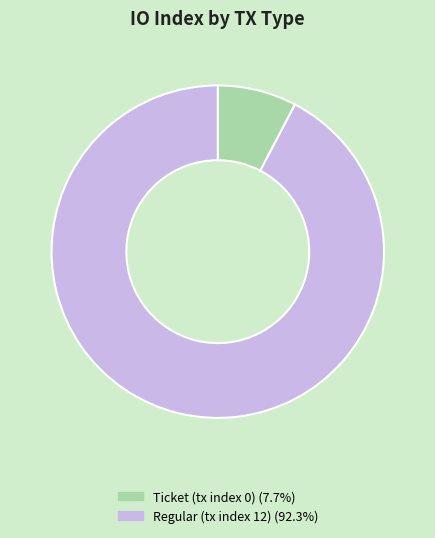

Count the number of slices in the pie.

2